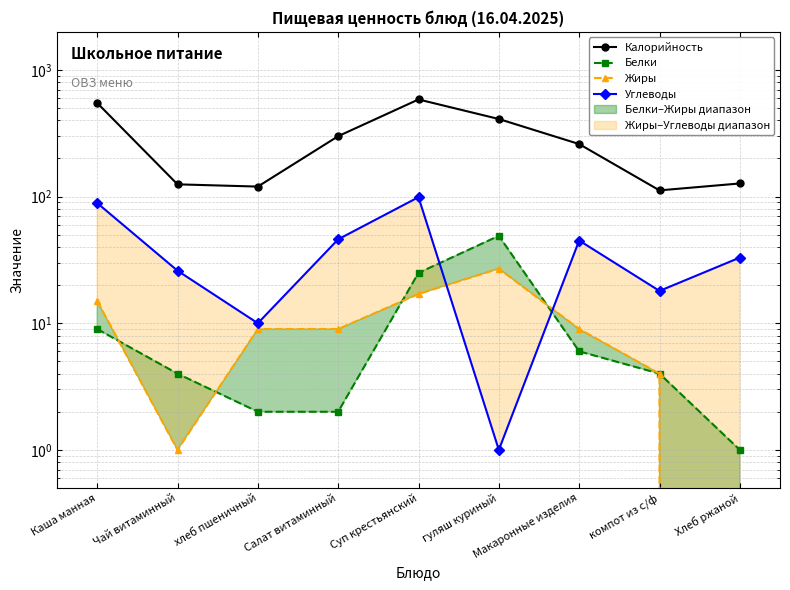

At which category is the sum across all series the highest?

Суп крестьянский